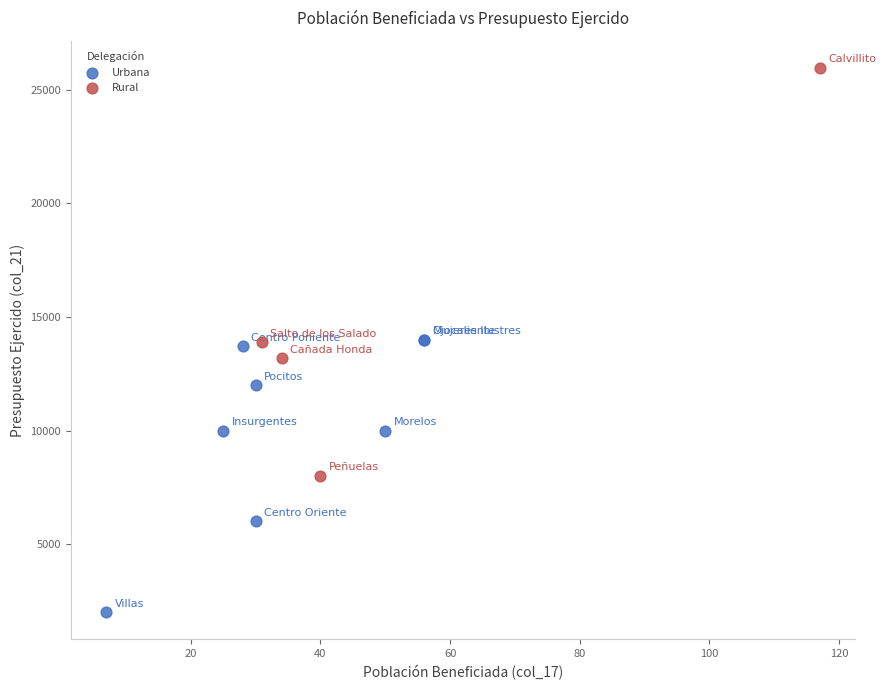

Which series contains the highest Y value?

Rural